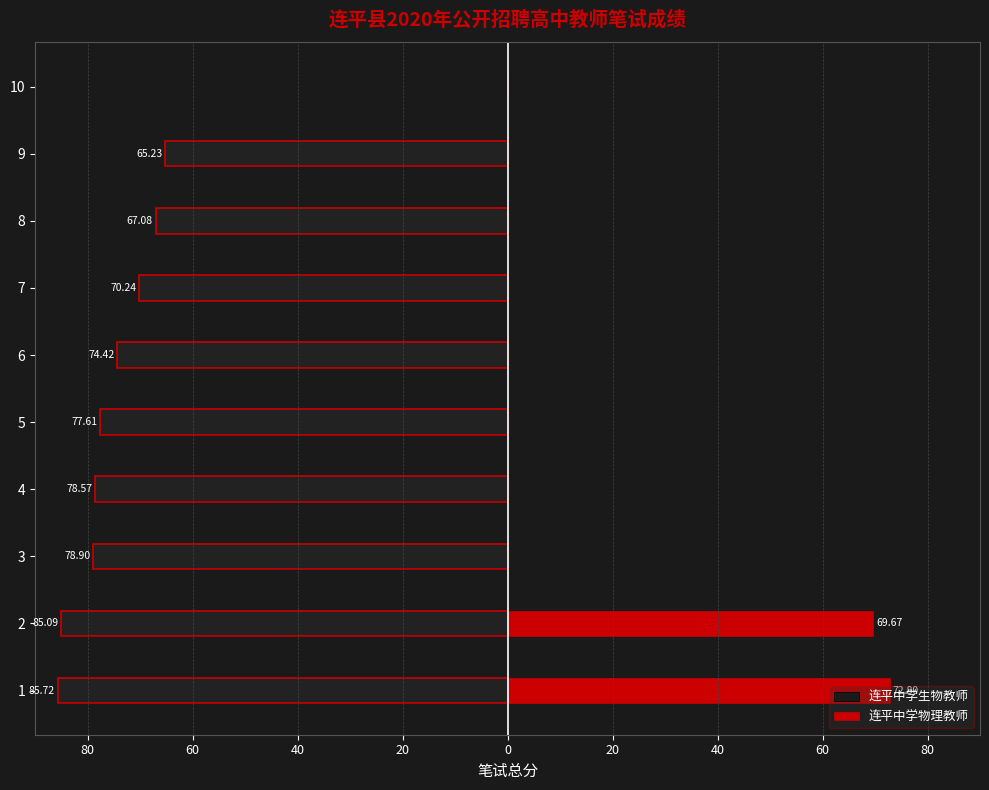

What is the sum of the 连平中学生物教师 values at 9 and 2?

-150.3